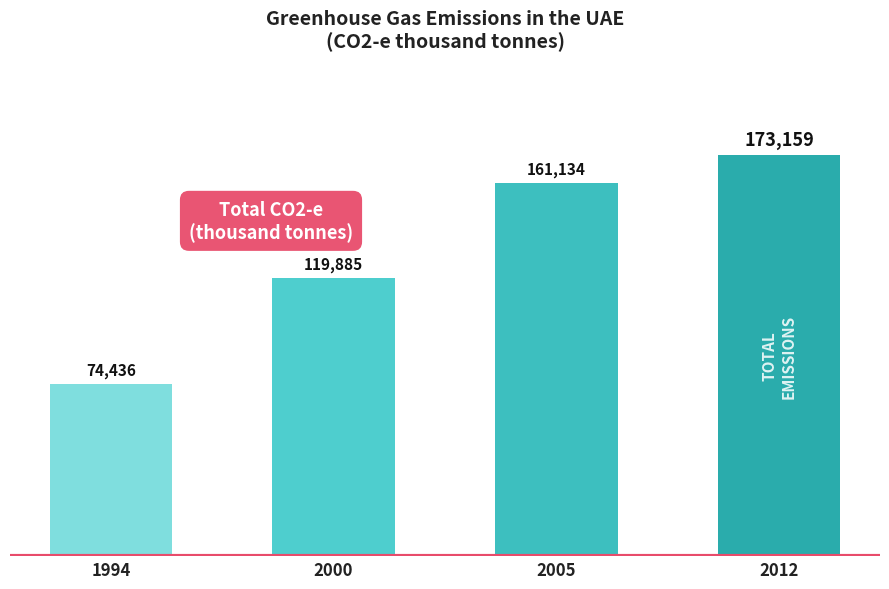

Between 2005 and 1994, which is larger?

2005